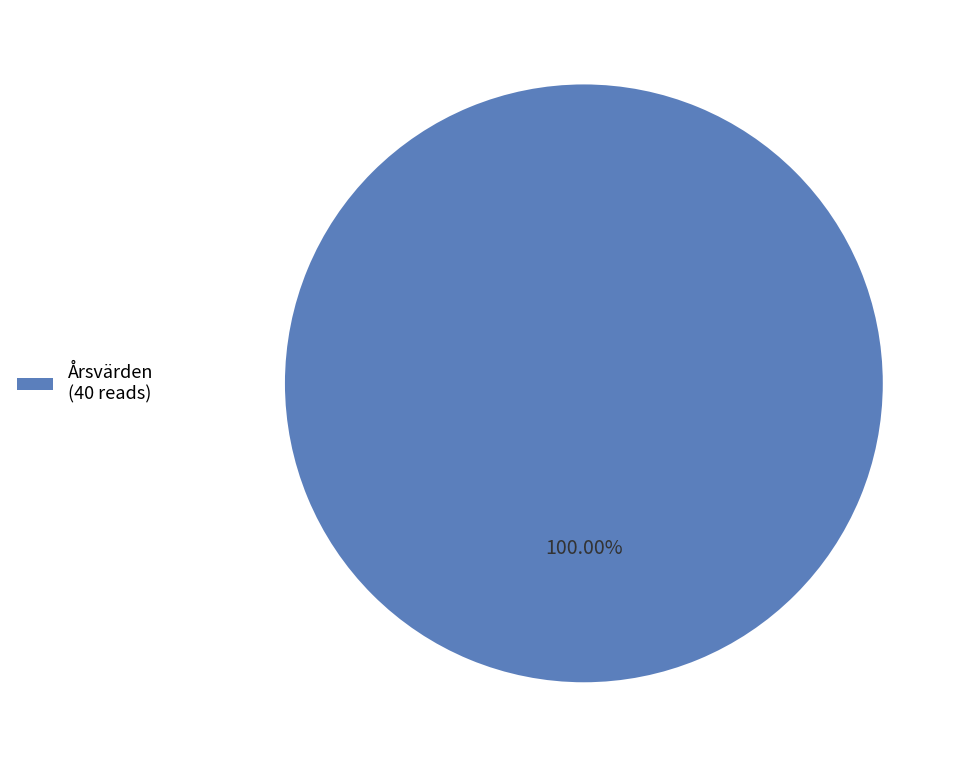

Is there any slice that represents more than half of the pie?

Yes